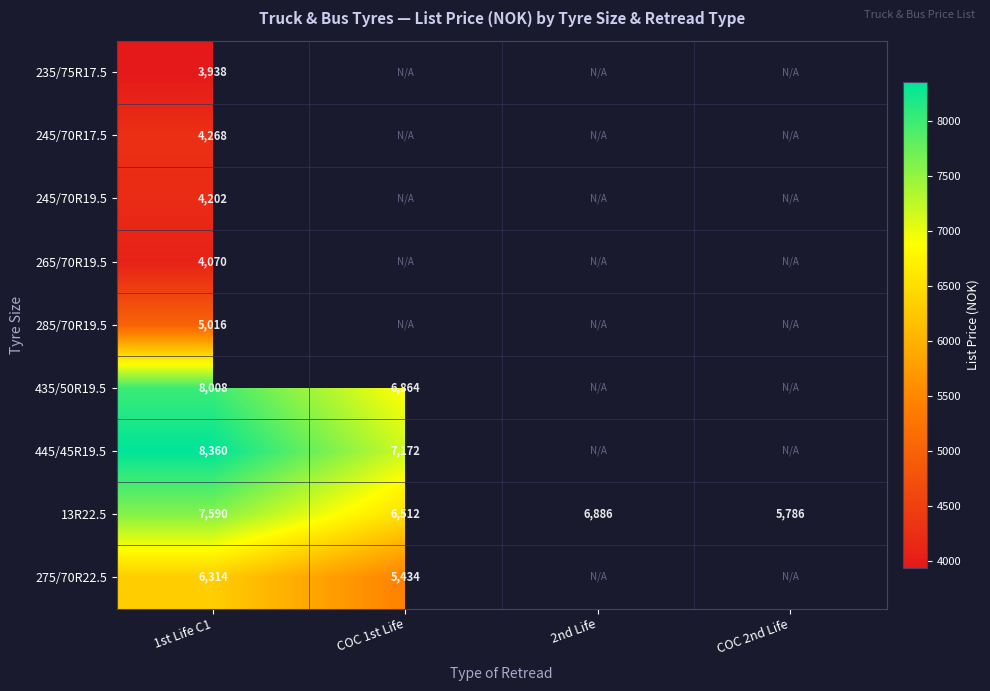

Is it true that 13R22.5 equals 3871 at COC 1st Life?

False